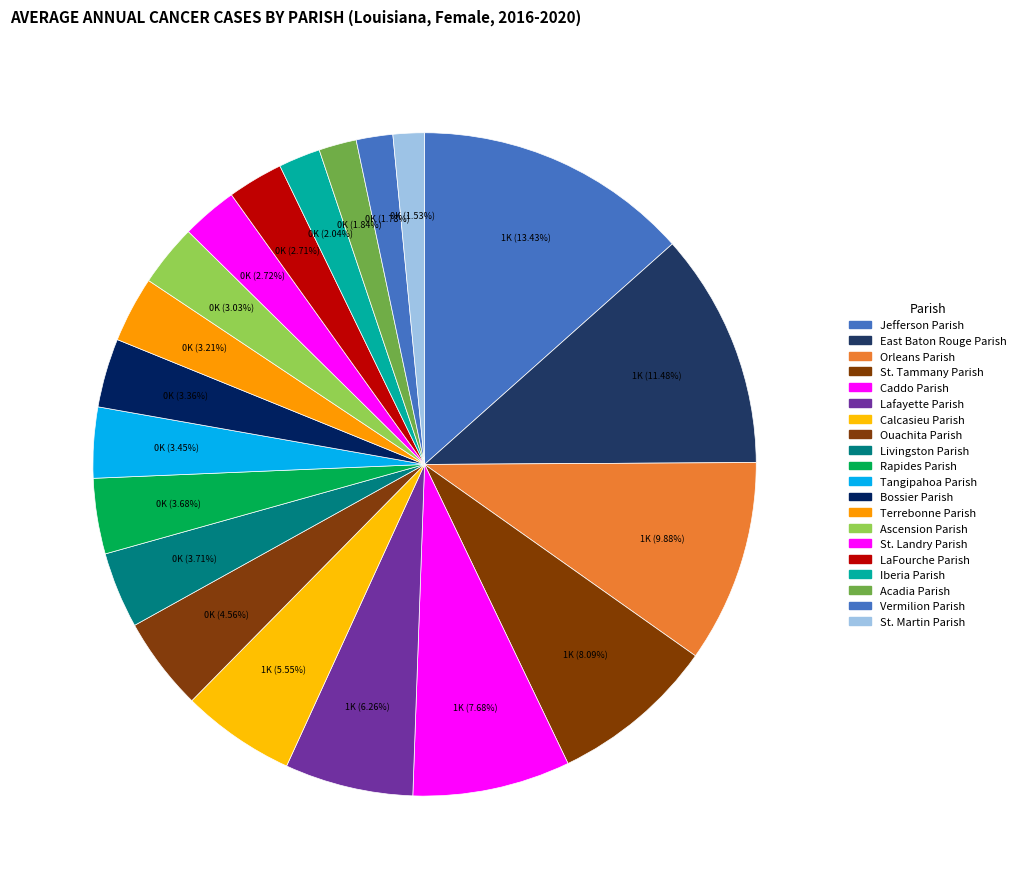

To the nearest percent, what is the difference between the St. Tammany Parish and Rapides Parish slice percentages?

4%